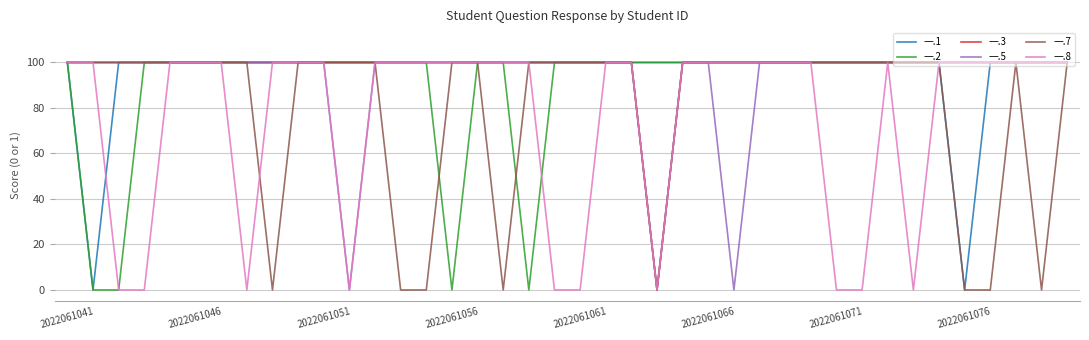

What is the maximum value for 一.5?

100